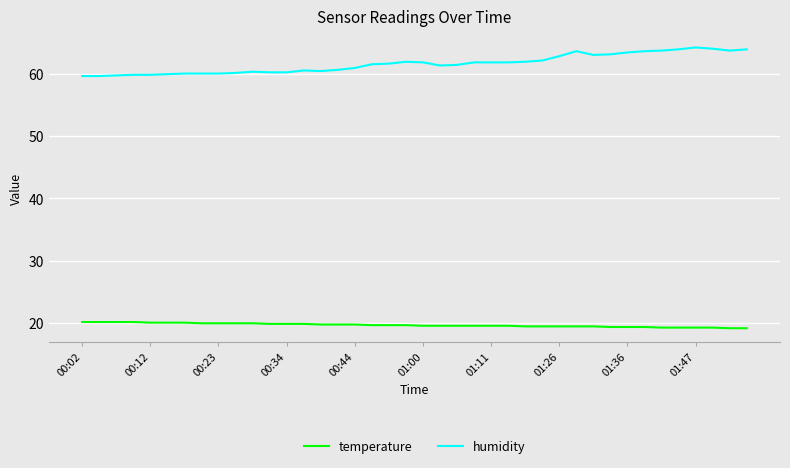

What is the difference between the maximum and minimum values in the temperature series?

1.0